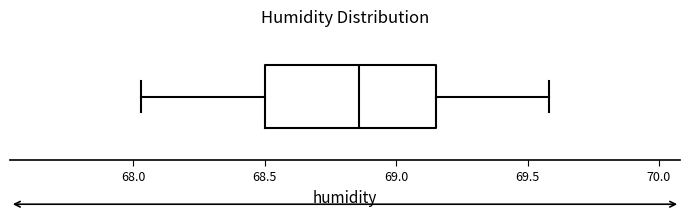

Transcribe this box plot: give where the median line is, the range the box spans, and where the two whiskers end, as read against the x-axis. The values are not printed on the chart, so give them approximately, as read against the axis.

median 68.85, box 68.50 to 69.15, whiskers 68.05 to 69.60